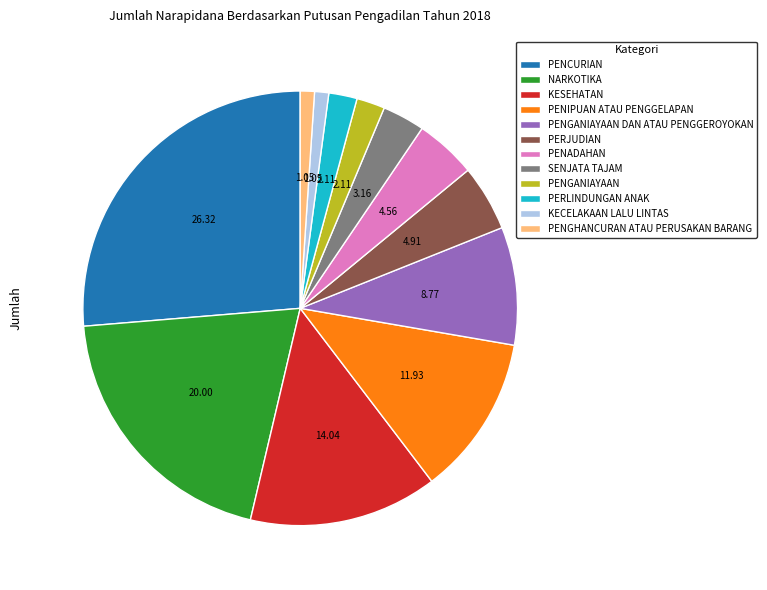

Count the number of slices in the pie.

12